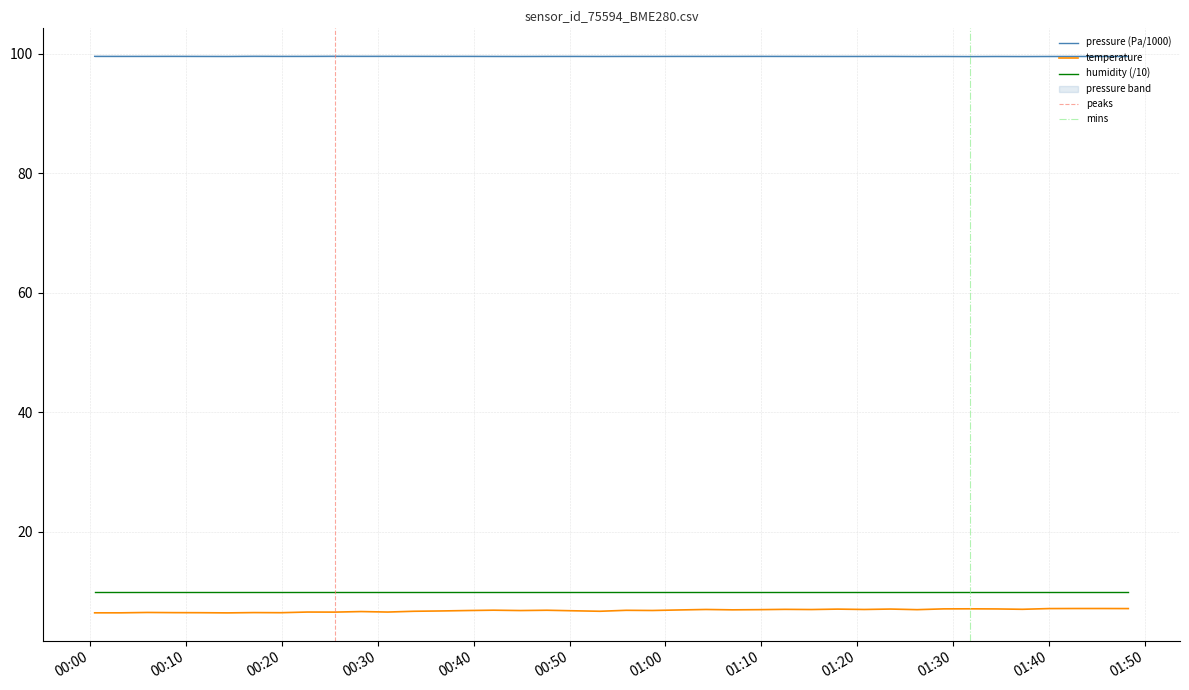

True or false: pressure (Pa/1000) and humidity (/10) cross at least once.

False